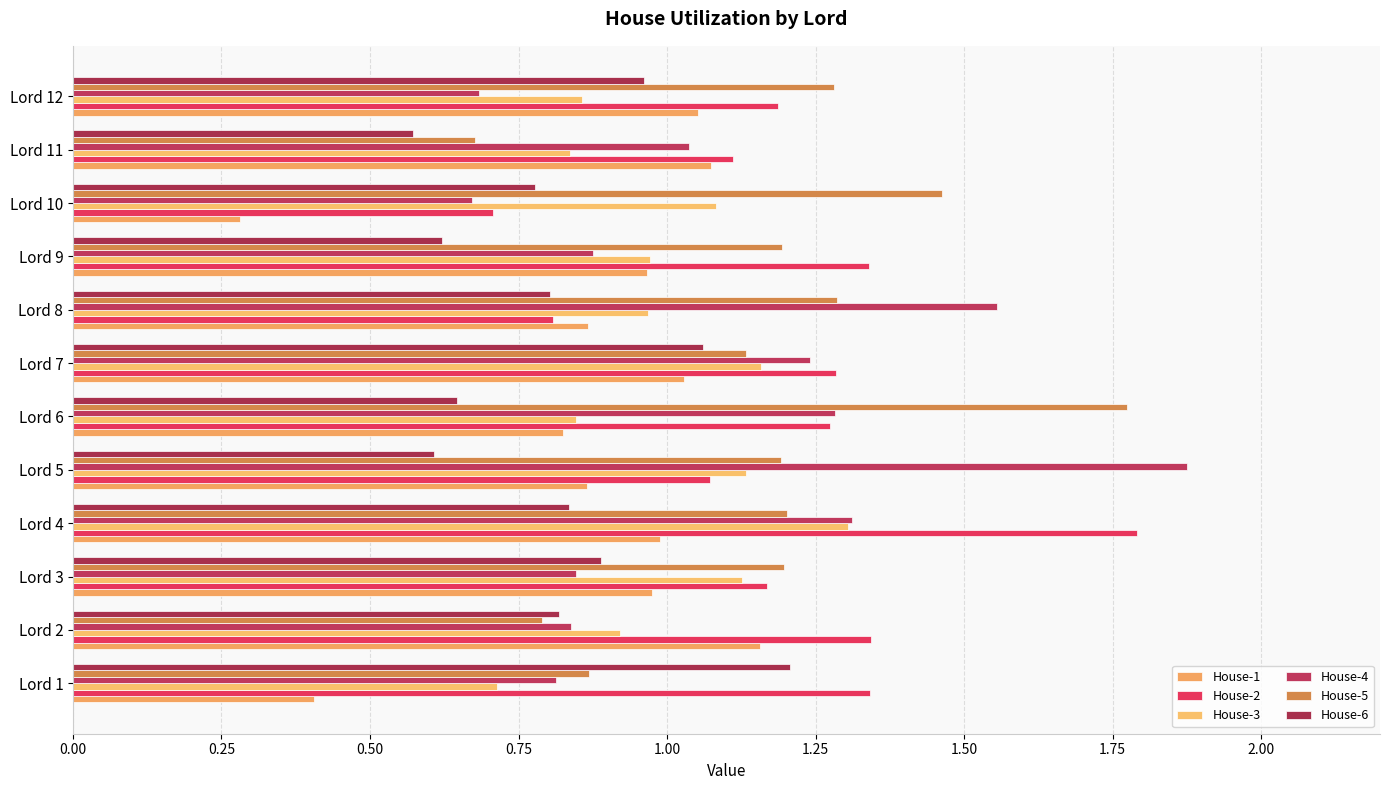

How many data points in House-5 are above 1?

9